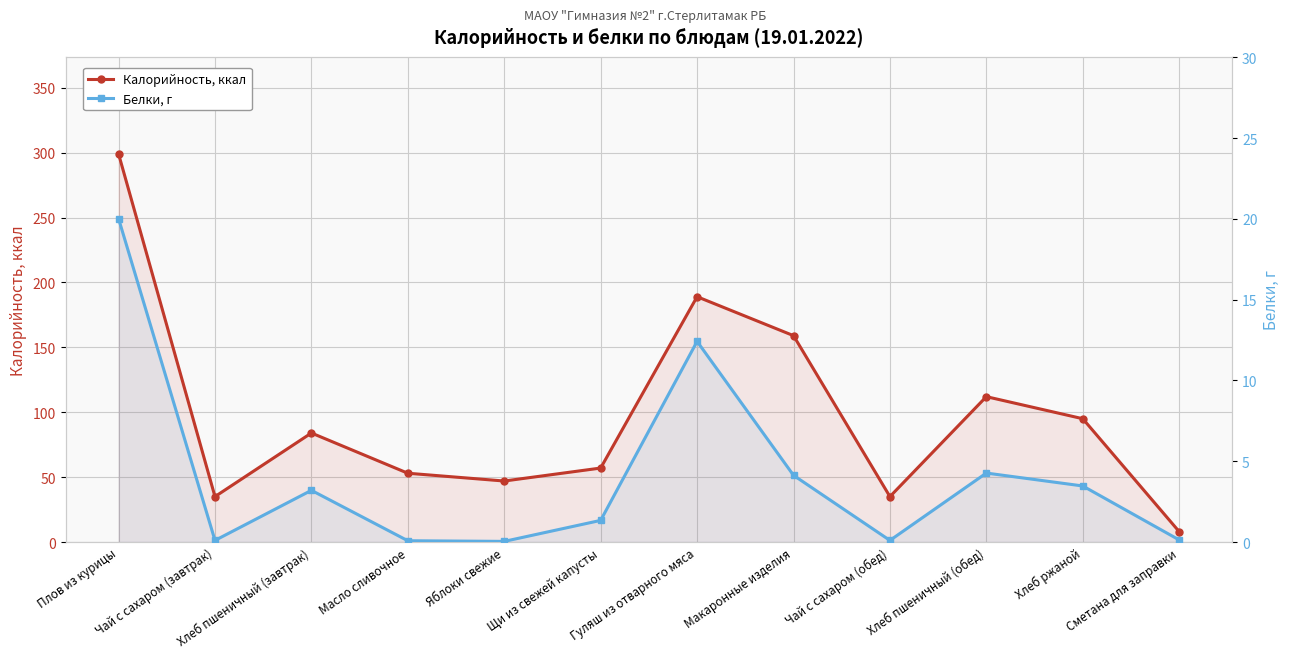

The value of Белки, г at Чай с сахаром (завтрак) is 0.1. True or false?

False